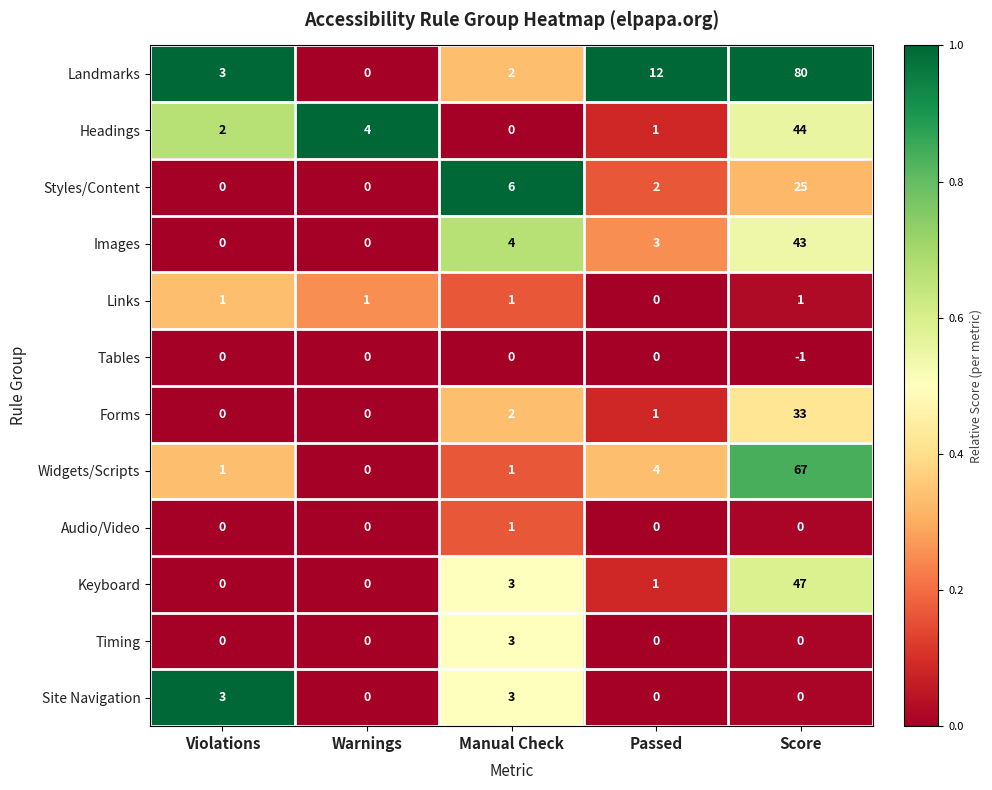

List the labels in order of Landmarks value, smallest first.

Warnings, Manual Check, Violations, Passed, Score